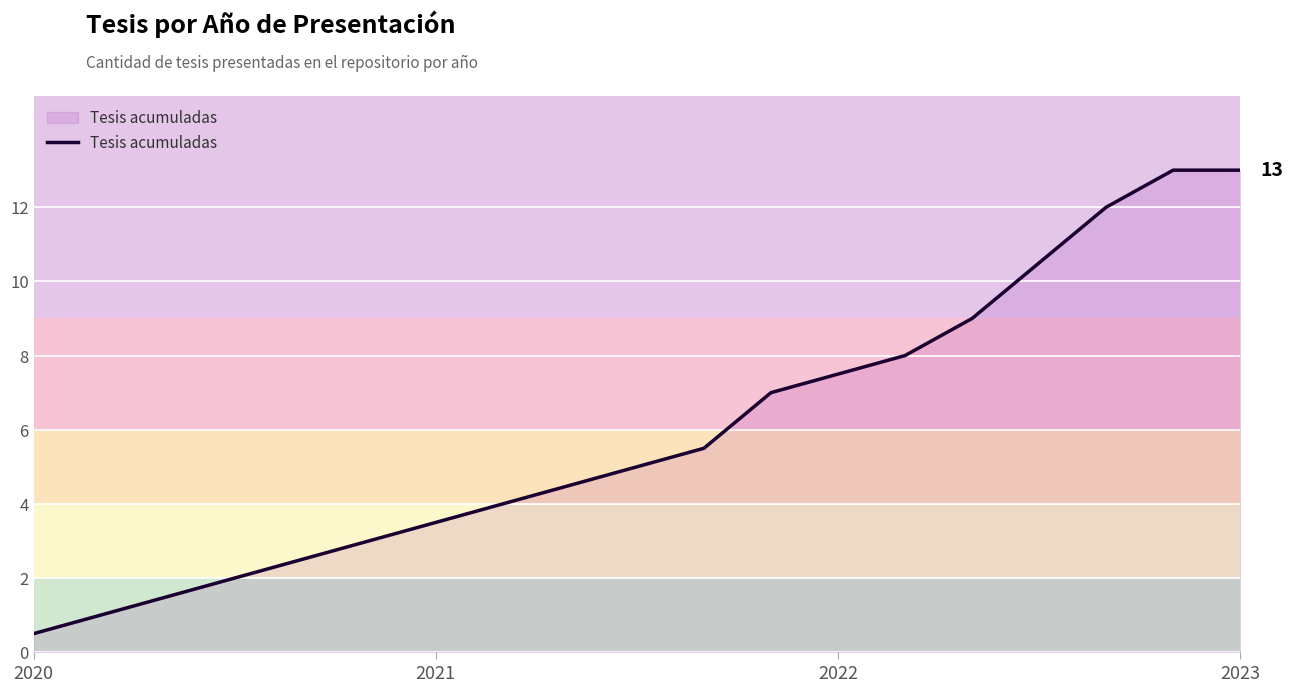

What is the difference between the maximum and minimum values?

12.5